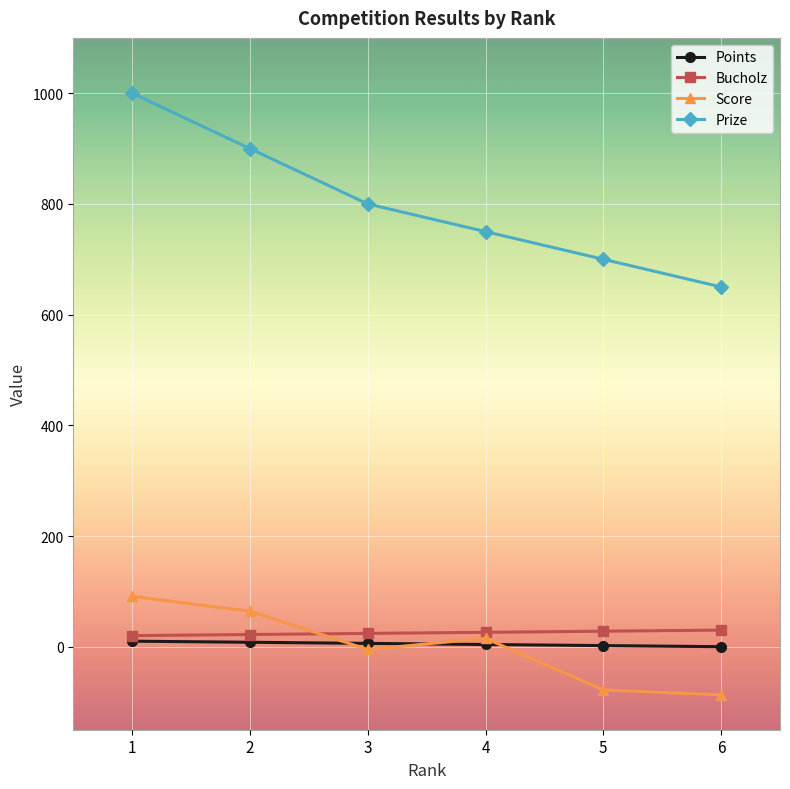

At which category does Score reach its first local valley?

3